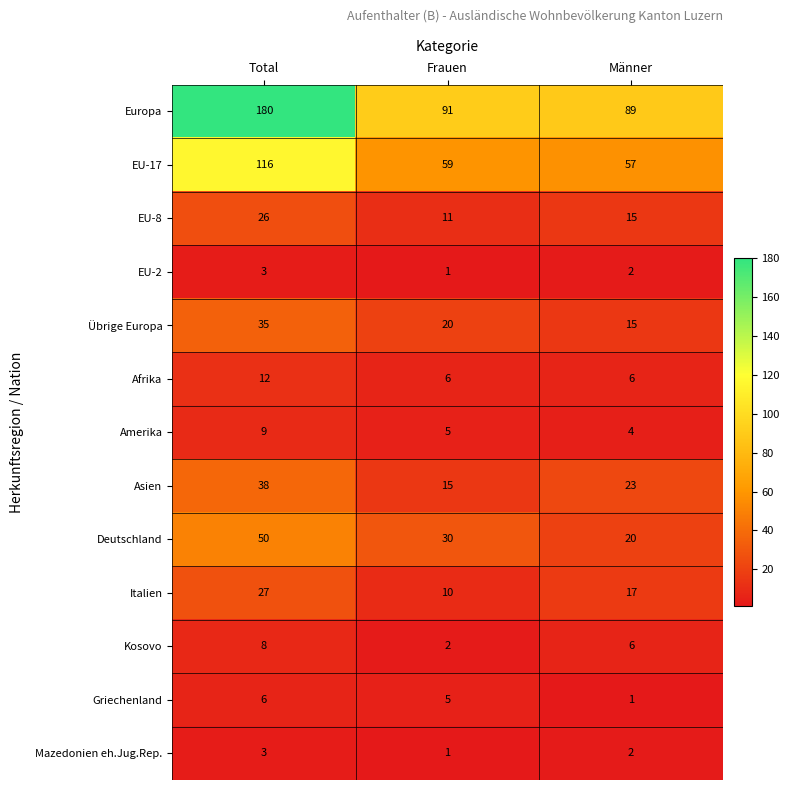

At which category is the sum across all series the highest?

Total